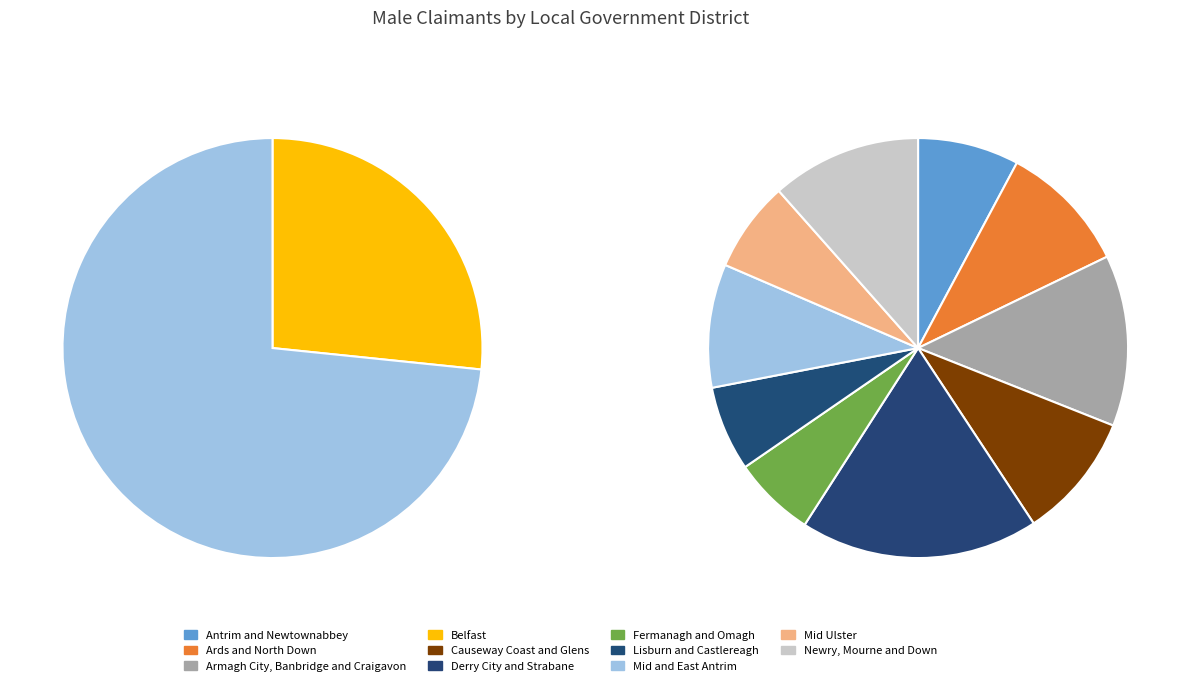

Between Armagh City, Banbridge and Craigavon and Antrim and Newtownabbey, which is larger?

Armagh City, Banbridge and Craigavon